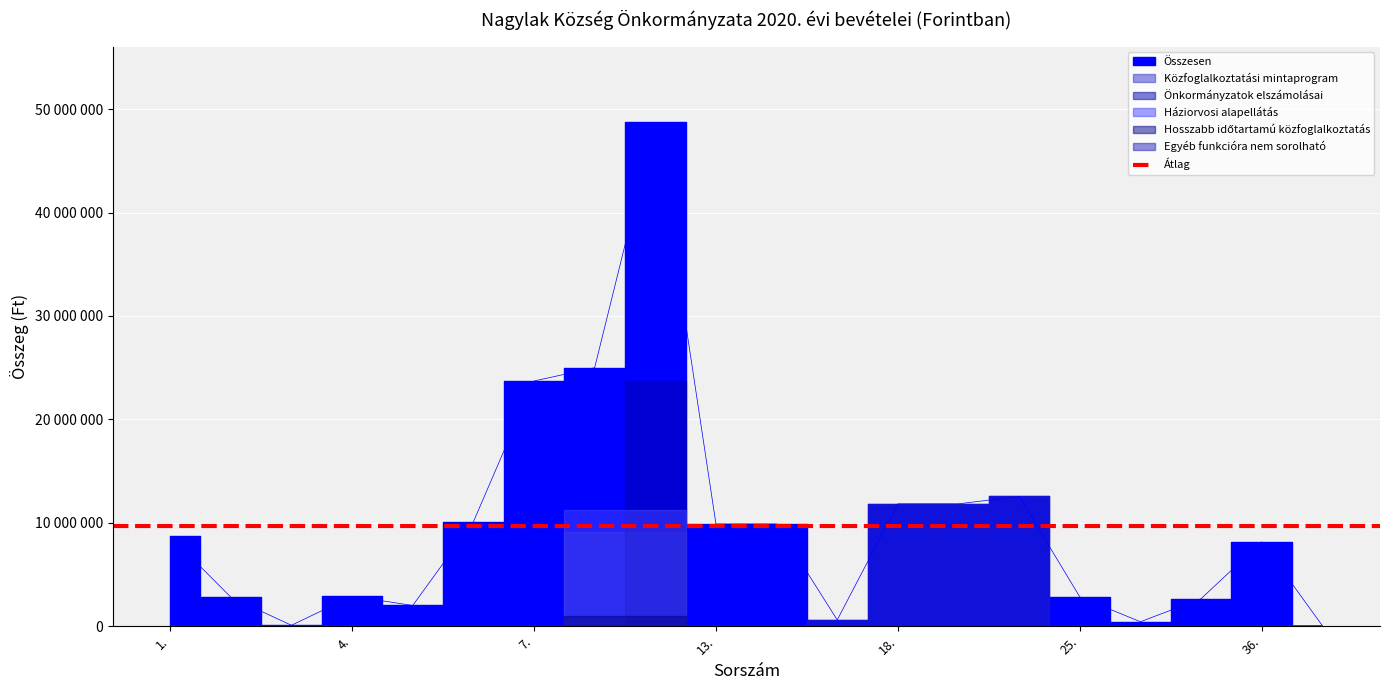

What are all the series names shown in the legend?

Összesen, Közfoglalkoztatási mintaprogram, Önkormányzatok elszámolásai, Háziorvosi alapellátás, Hosszabb időtartamú közfoglalkoztatás, Egyéb funkcióra nem sorolható